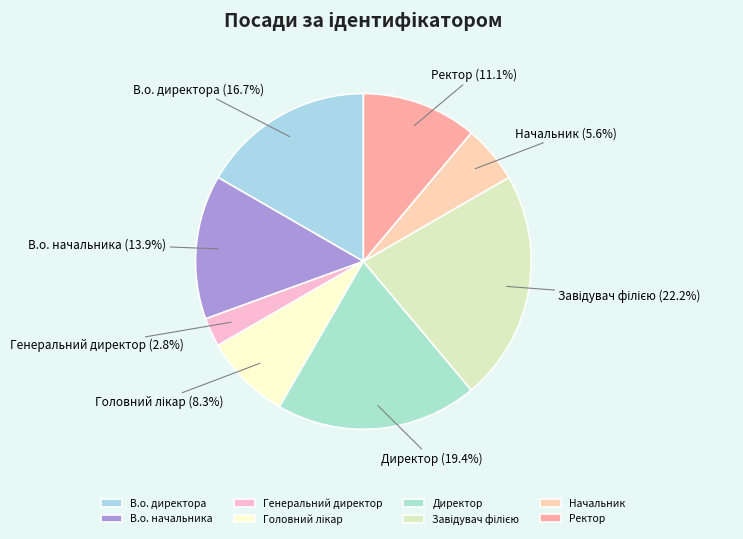

What is the smallest slice in the pie chart?

Генеральний директор